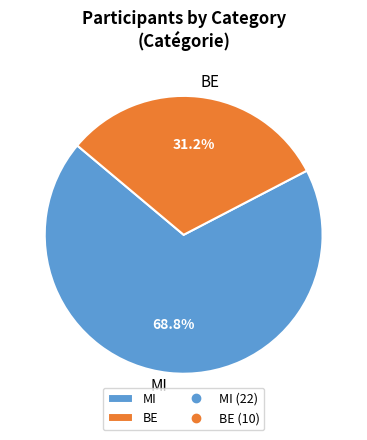

What is the total percentage of MI and BE?

100.0%